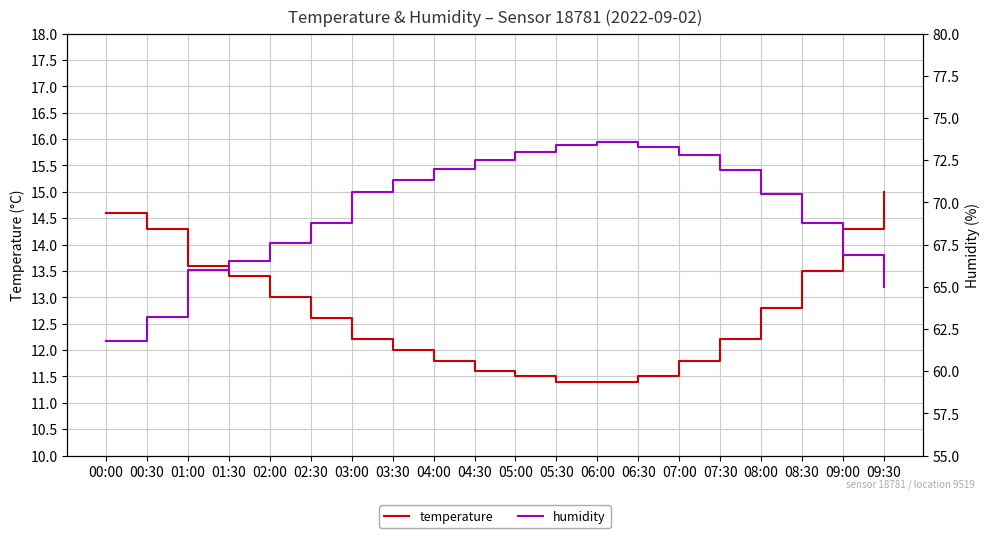

List the series in order of their peak value, highest first.

humidity, temperature